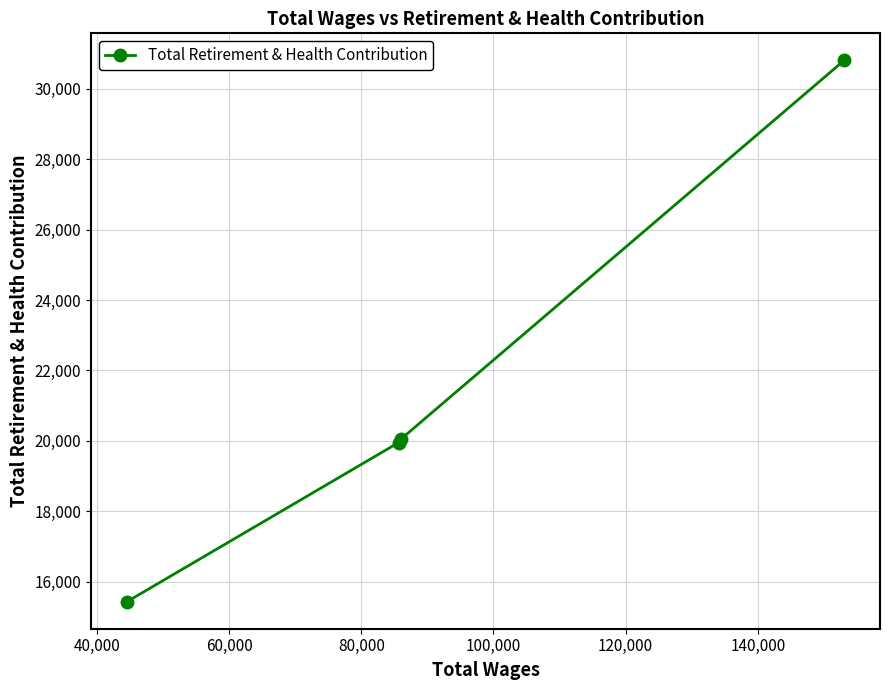

Reading right to left, what are all the values shown in this chart?

30806	20044	19949	15430